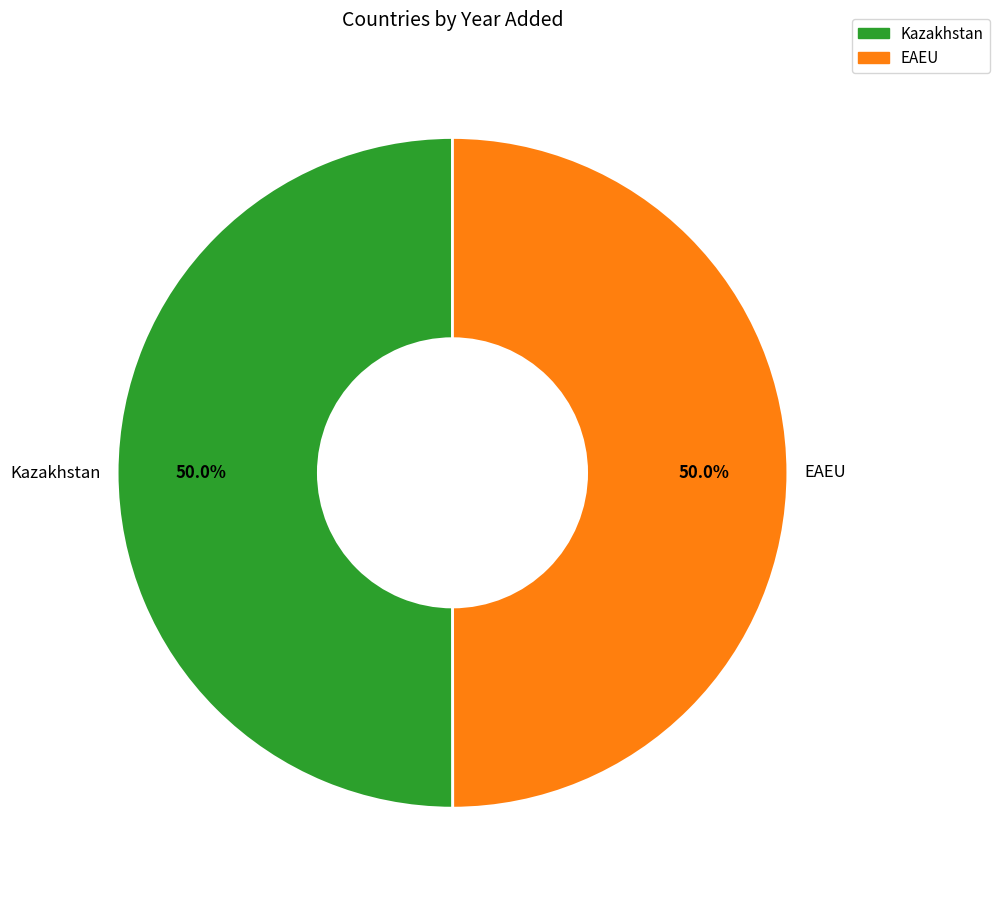

What is the ratio of the value at Kazakhstan to the value at EAEU?

1.0